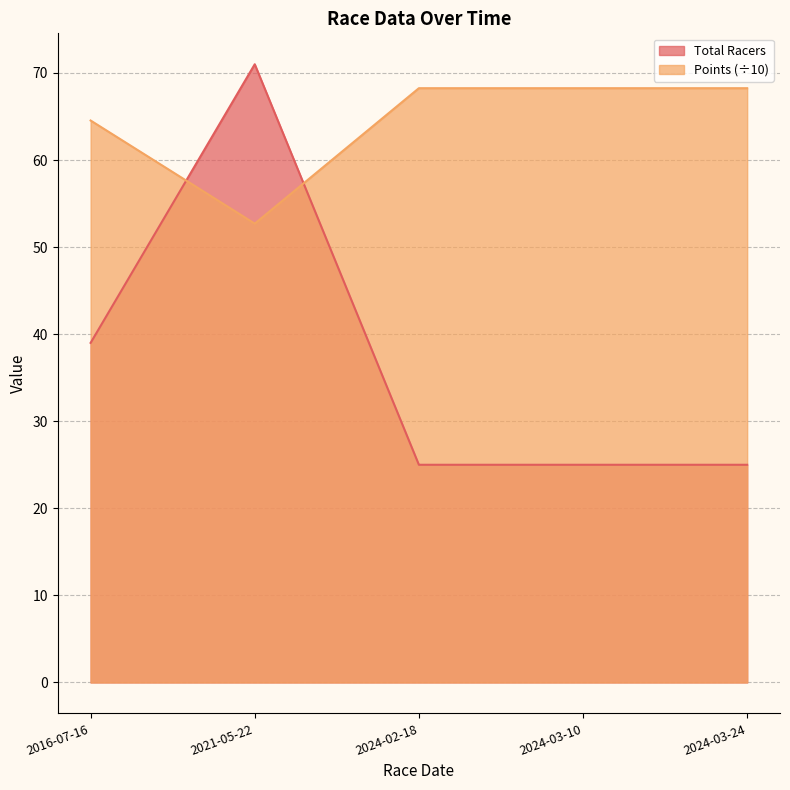

Reading right to left, list all the values displayed in this chart.

Total Racers: 2024-03-24=25.0	2024-03-10=25.0	2024-02-18=25.0	2021-05-22=71.0	2016-07-16=39.0
Points: 2024-03-24=68.2	2024-03-10=68.2	2024-02-18=68.2	2021-05-22=52.7	2016-07-16=64.5